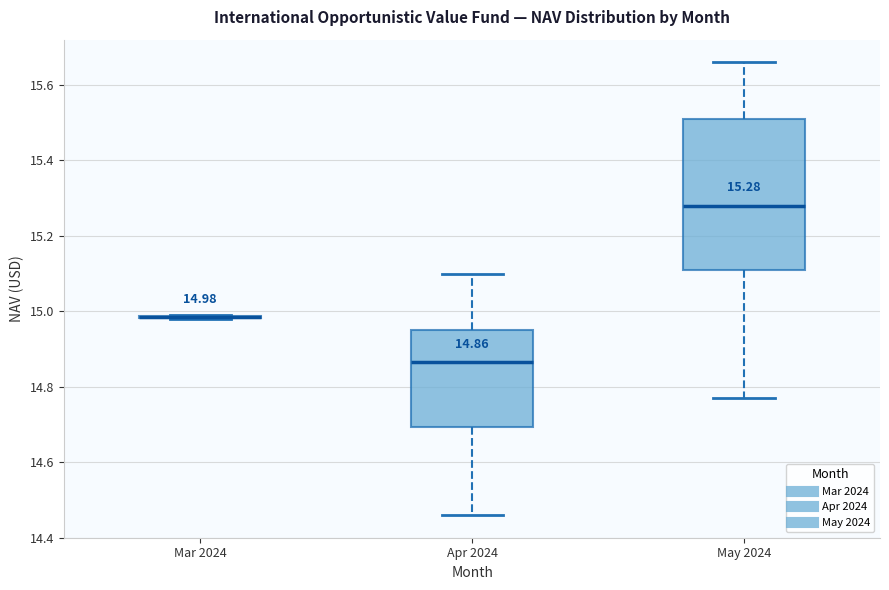

Which box is the tallest, from its lower edge to its upper edge?

May 2024